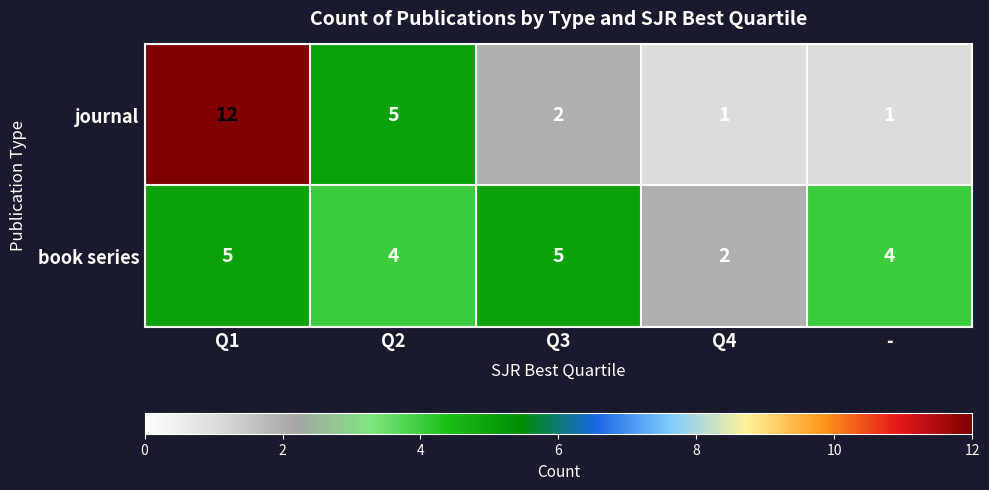

Which series has the largest total across all categories?

journal